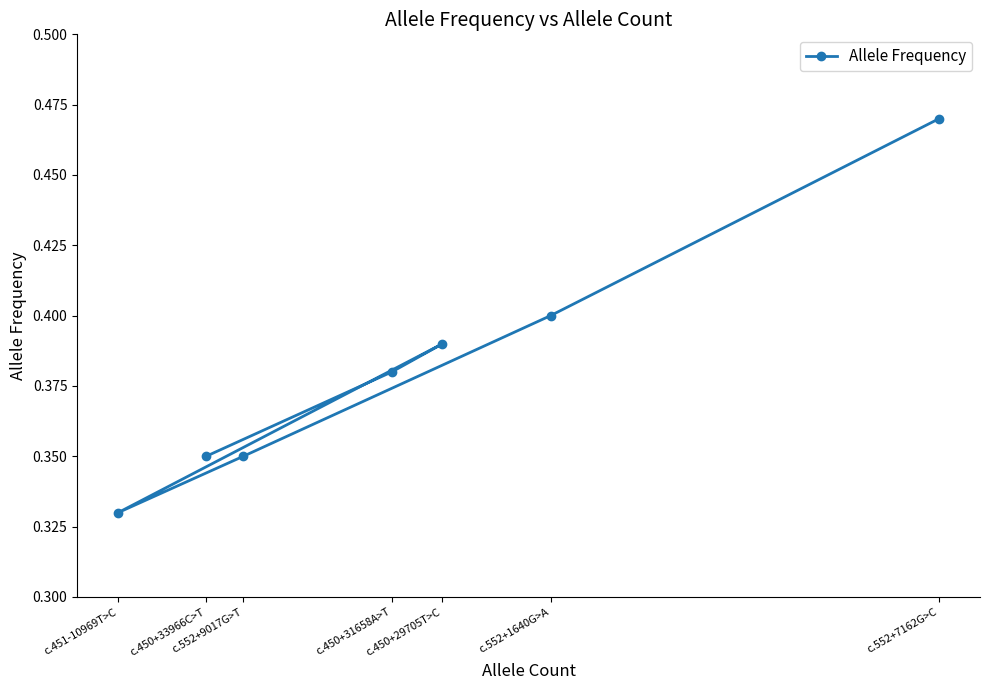

What is the label of the 3rd point from the left?

c.552+9017G>T